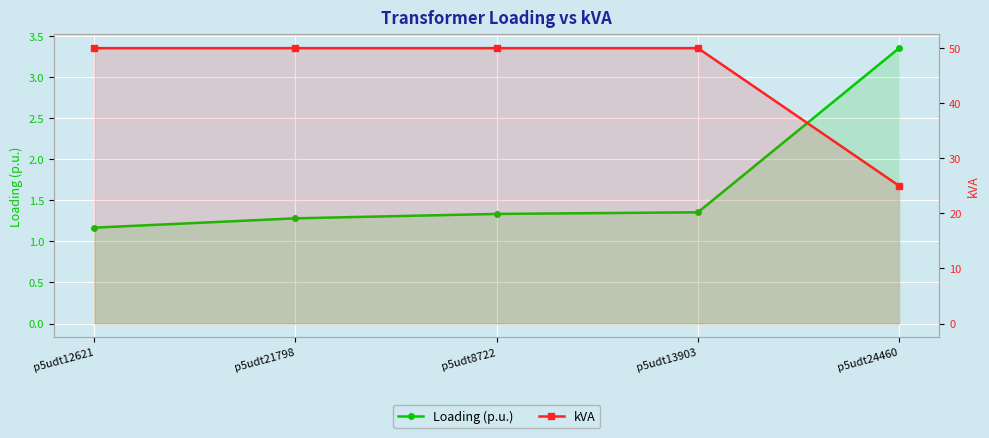

What is the difference between the maximum and minimum values in the kVA series?

25.0